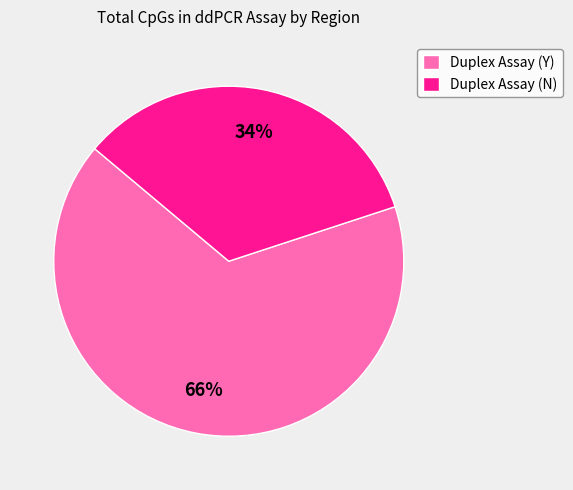

Rank the categories by value from lowest to highest.

Duplex Assay (N), Duplex Assay (Y)